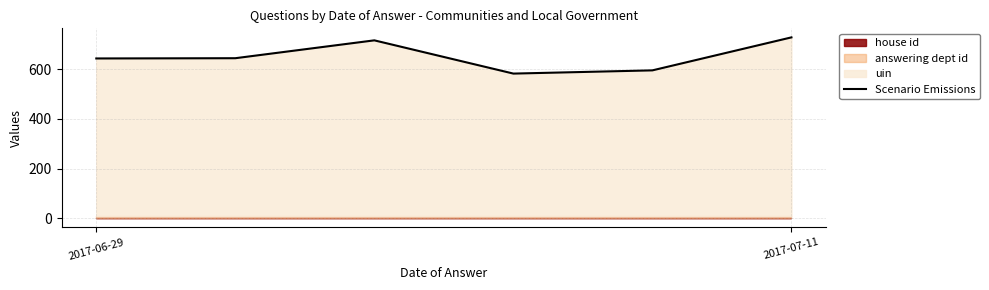

What is the lowest value of the Scenario Emissions series?

583